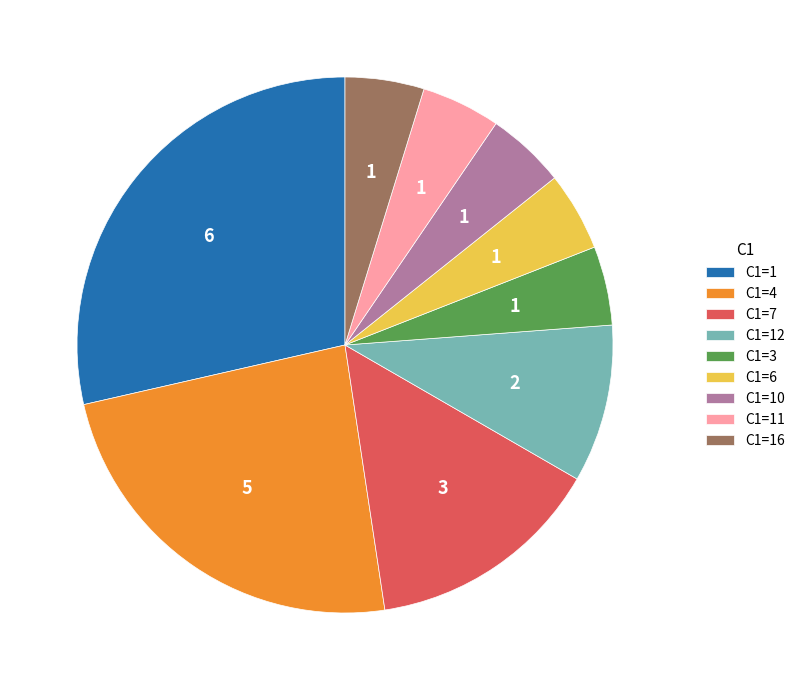

True or false: C1=7 accounts for 14% of the total.

True